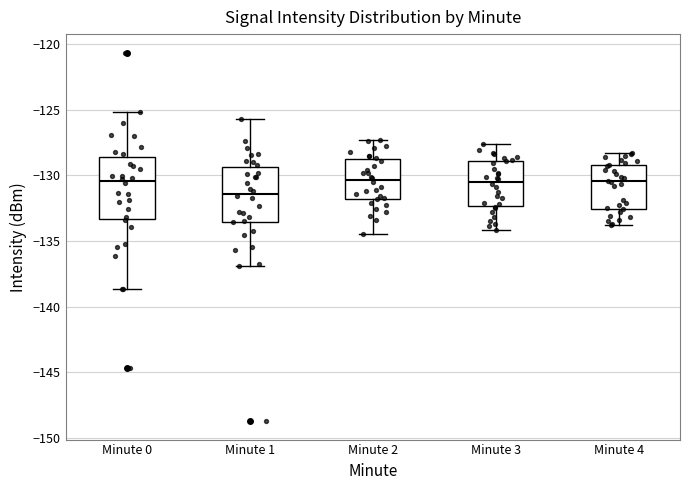

Which box is the tallest, from its lower edge to its upper edge?

Minute 0